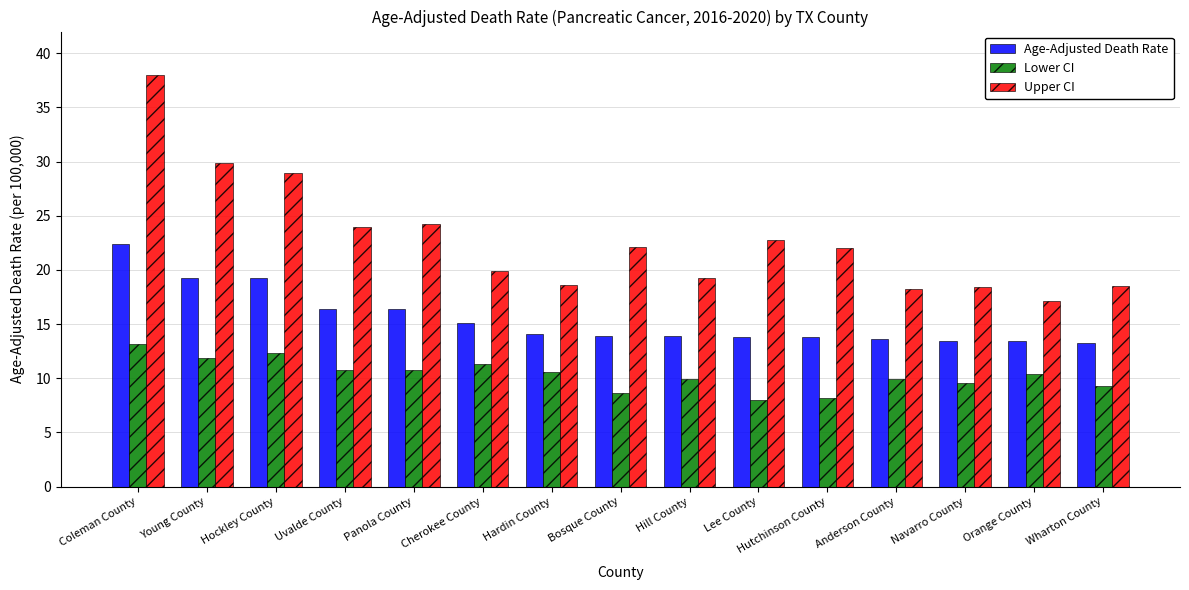

Which series has the largest range (max minus min)?

Upper CI